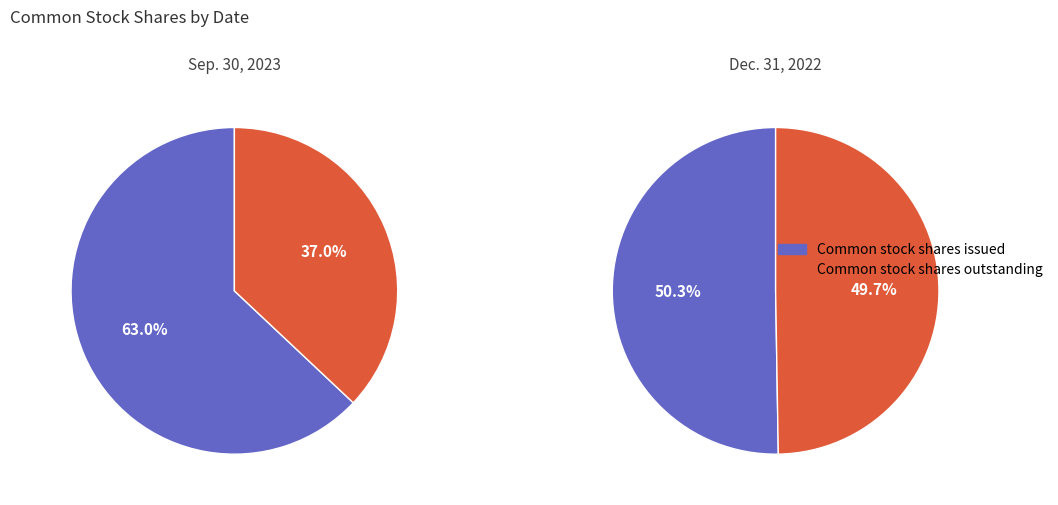

Is the sum of Common stock shares issued and Common stock shares outstanding greater than half?

Yes